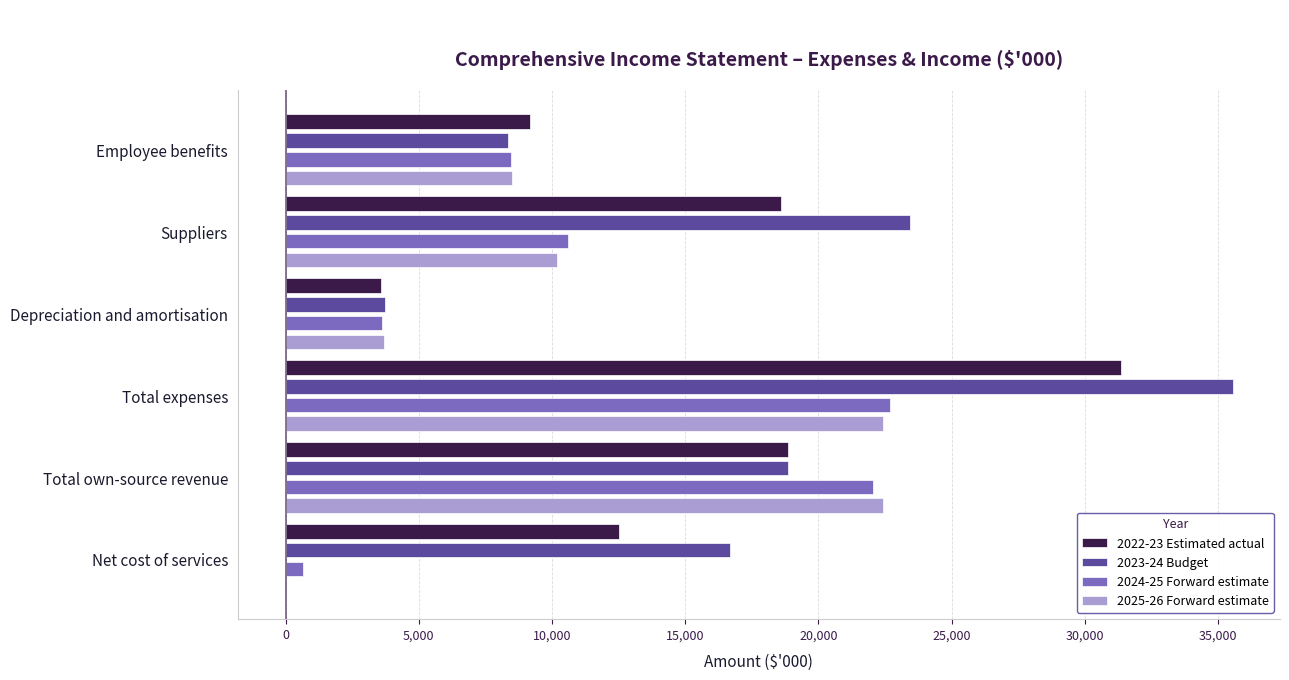

Is it true that 2023-24 Budget equals 36925 at Suppliers?

False